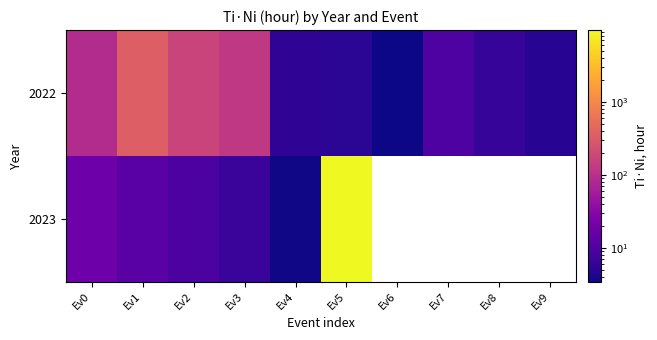

What is the minimum value shown in the chart?

3.4